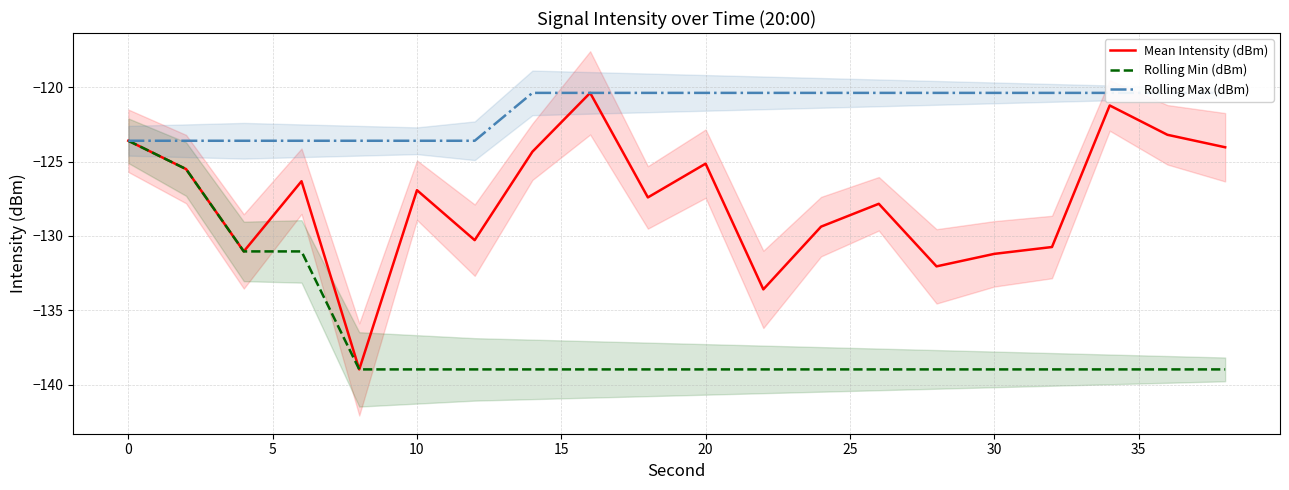

True or false: Rolling Min (dBm) and Mean Intensity (dBm) cross at least once.

False